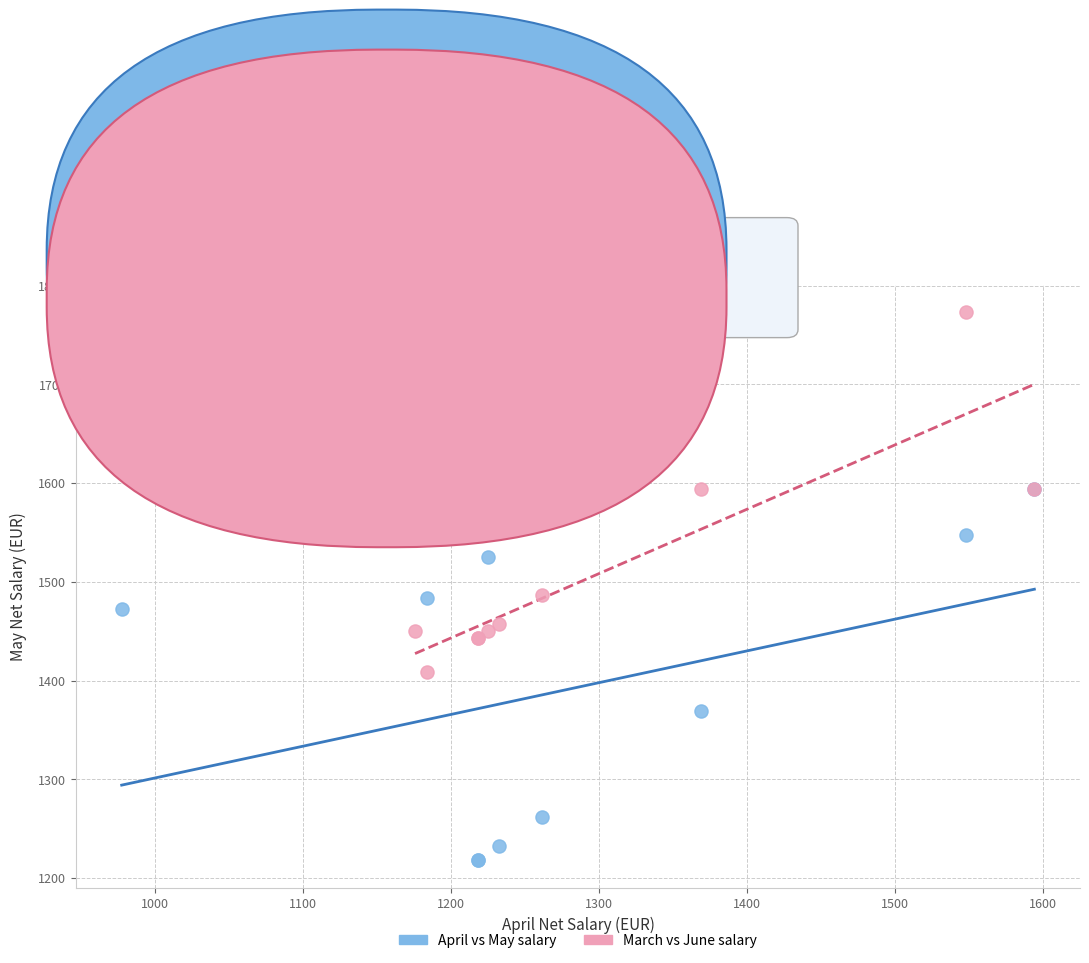

What are all the series names shown in the legend?

April vs May salary, March vs June salary